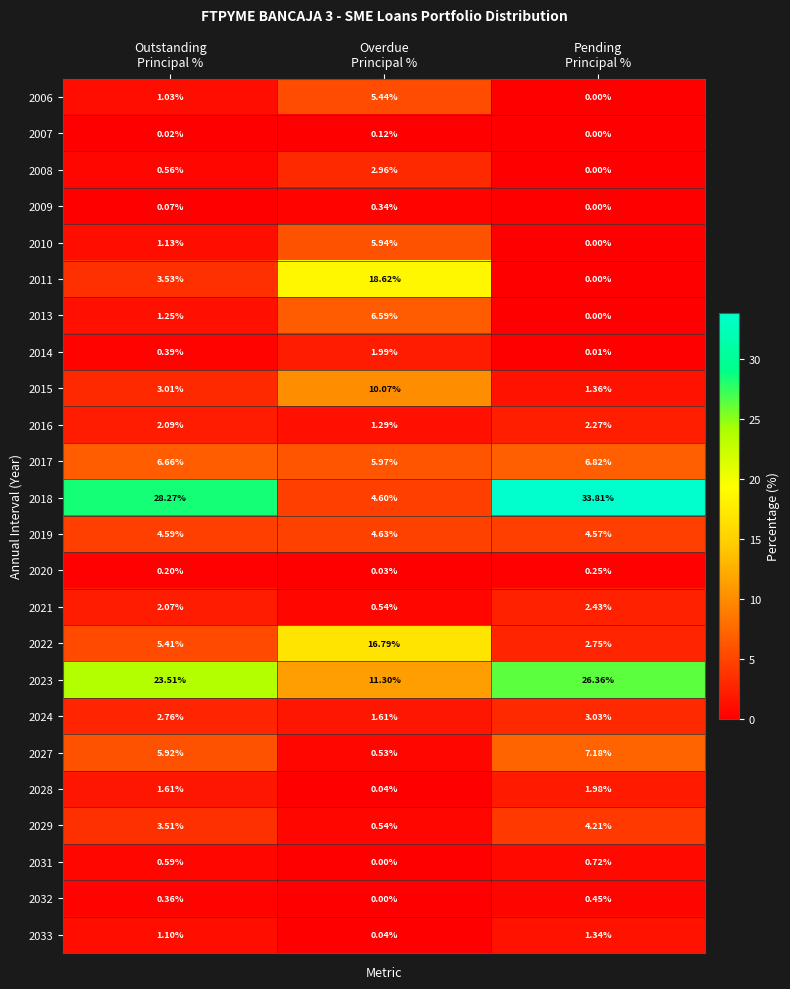

How many series are shown in this chart?

24